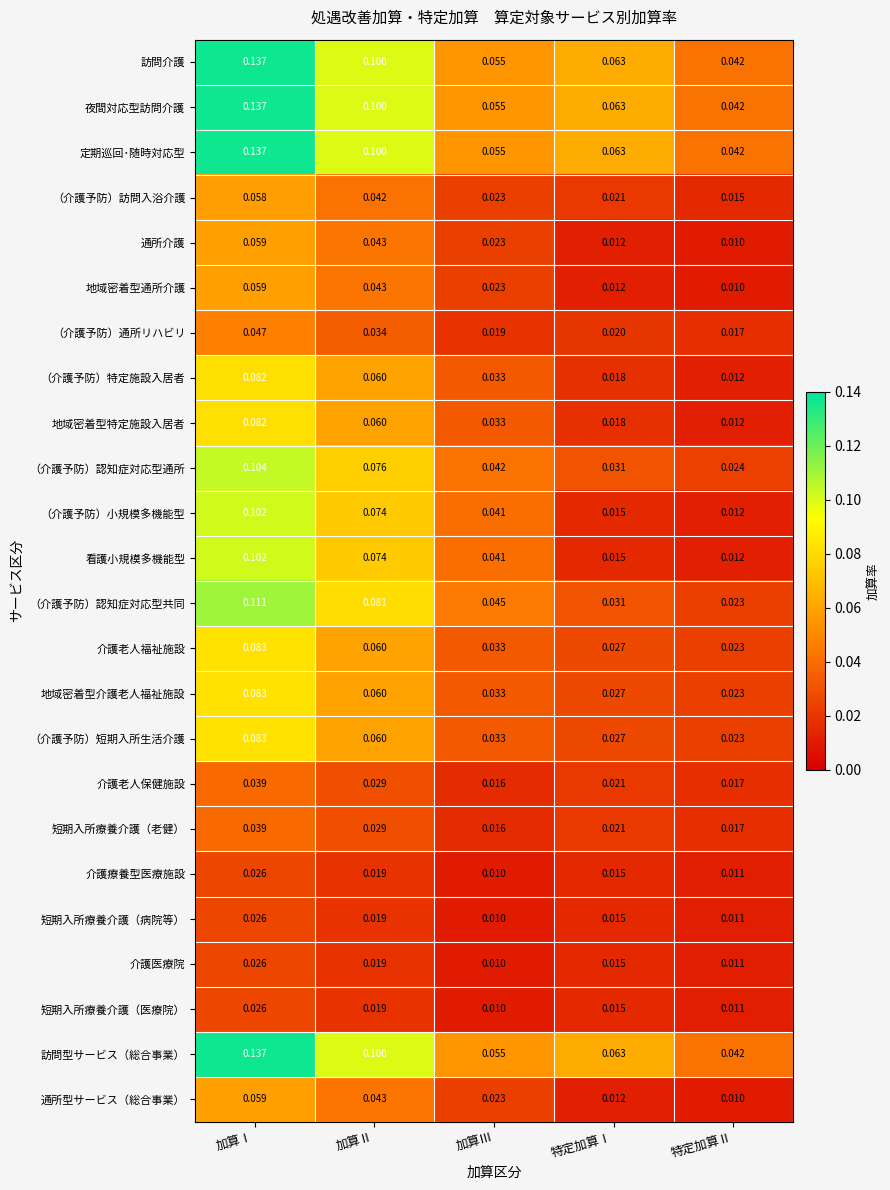

Rank the categories by 短期入所療養介護（医療院） value from highest to lowest.

加算Ⅰ, 加算Ⅱ, 特定加算Ⅰ, 特定加算Ⅱ, 加算Ⅲ